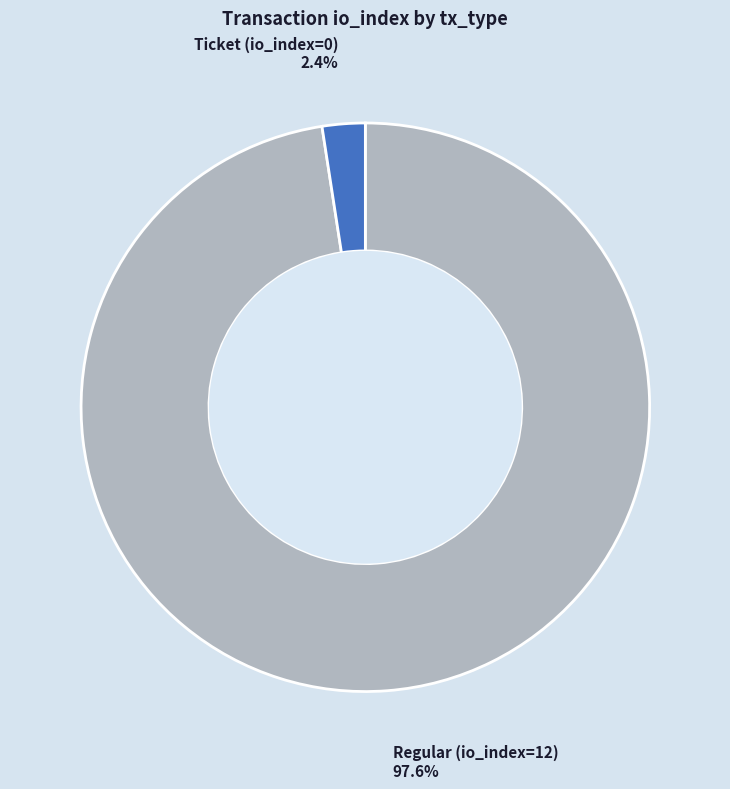

How many segments does this pie chart have?

2